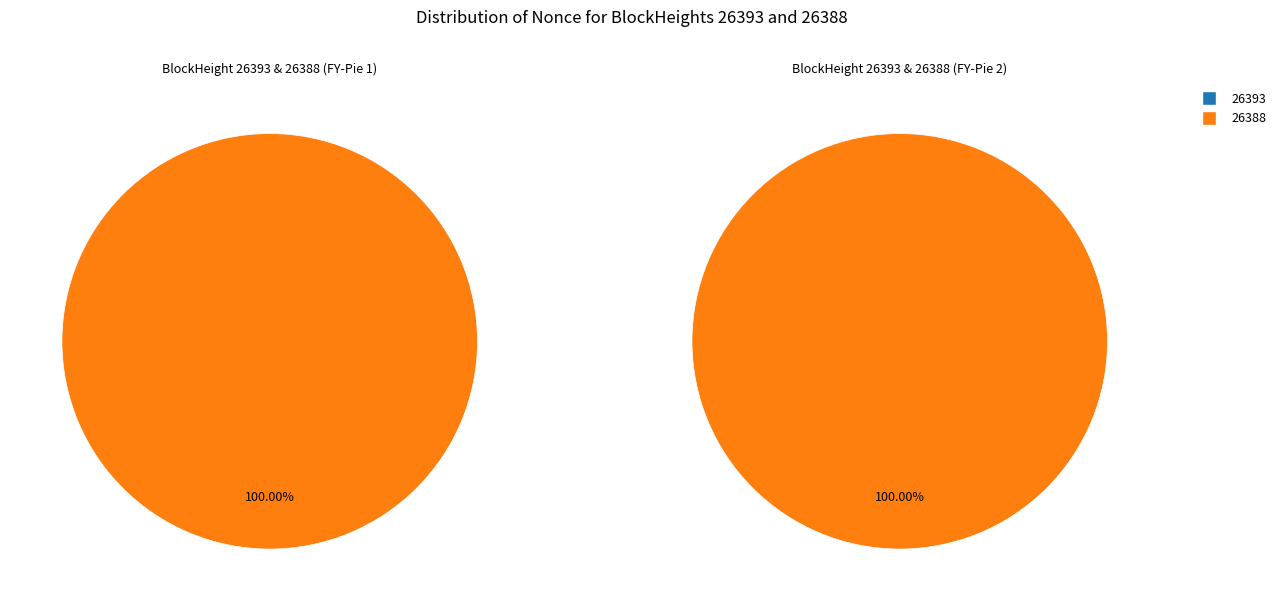

To the nearest percent, what is the difference between the largest and smallest slice percentages?

100%